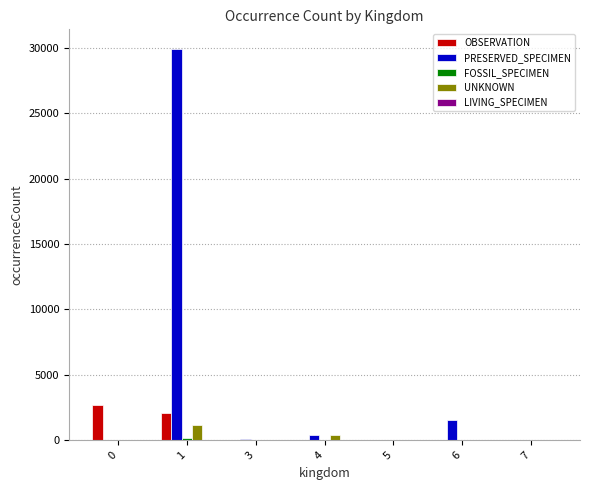

The value of PRESERVED_SPECIMEN at 6 is 1515. True or false?

True